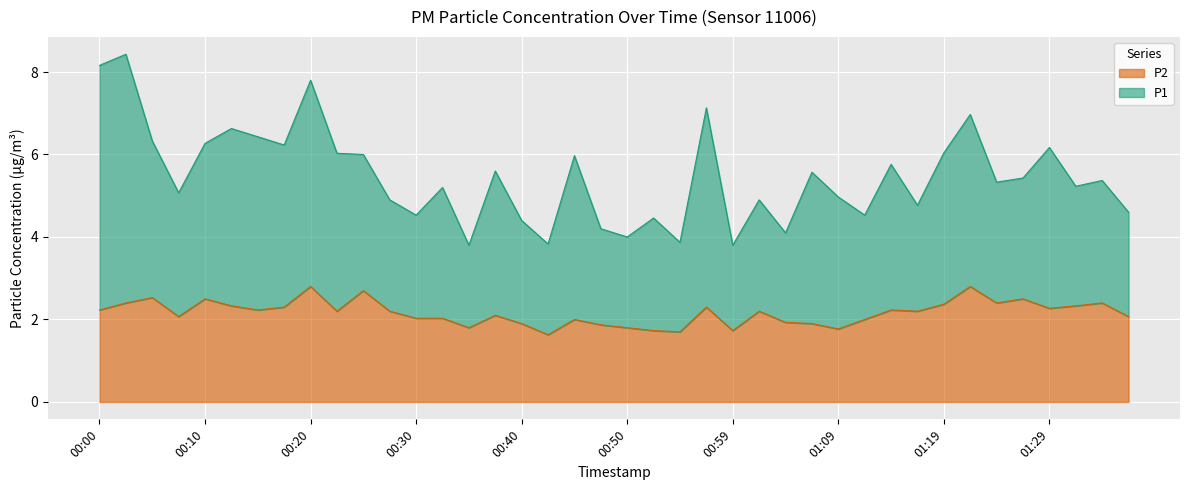

What is the difference between the second highest and second lowest values?

1.1